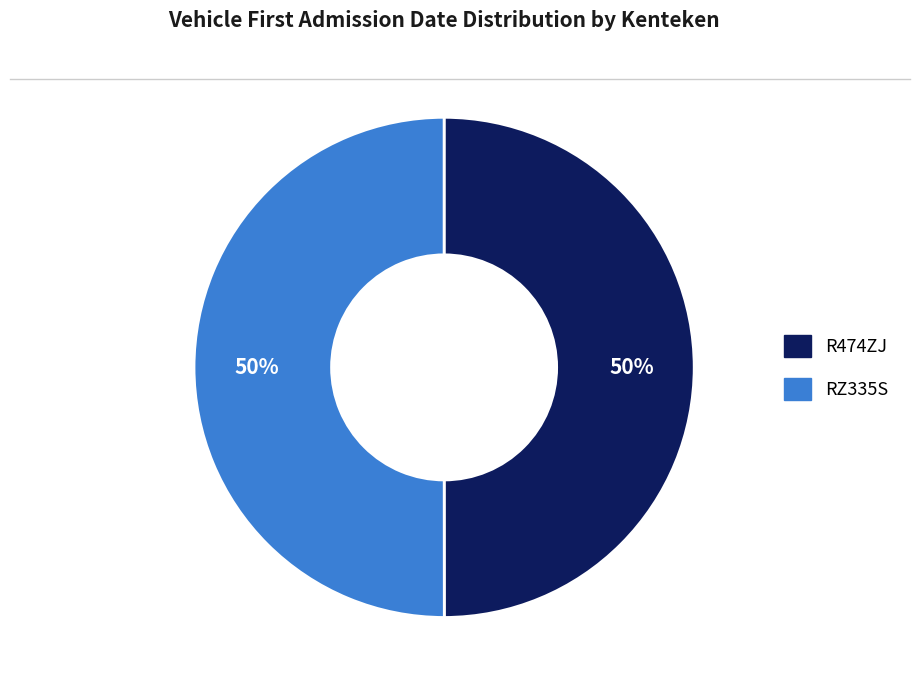

How many segments does this pie chart have?

2